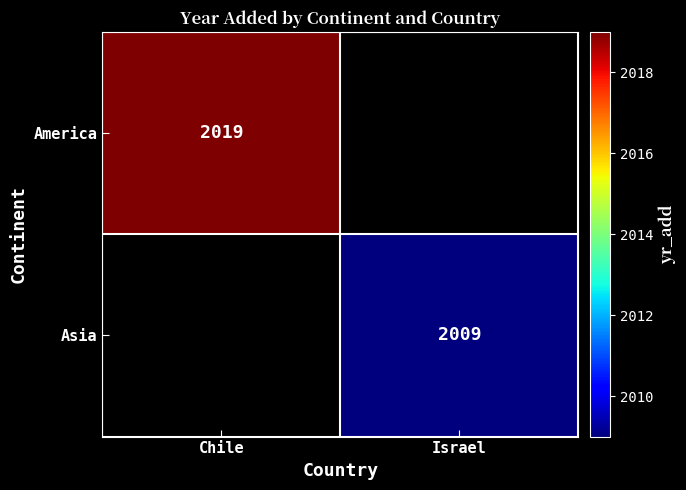

The value of Asia at Israel is 2009. True or false?

True